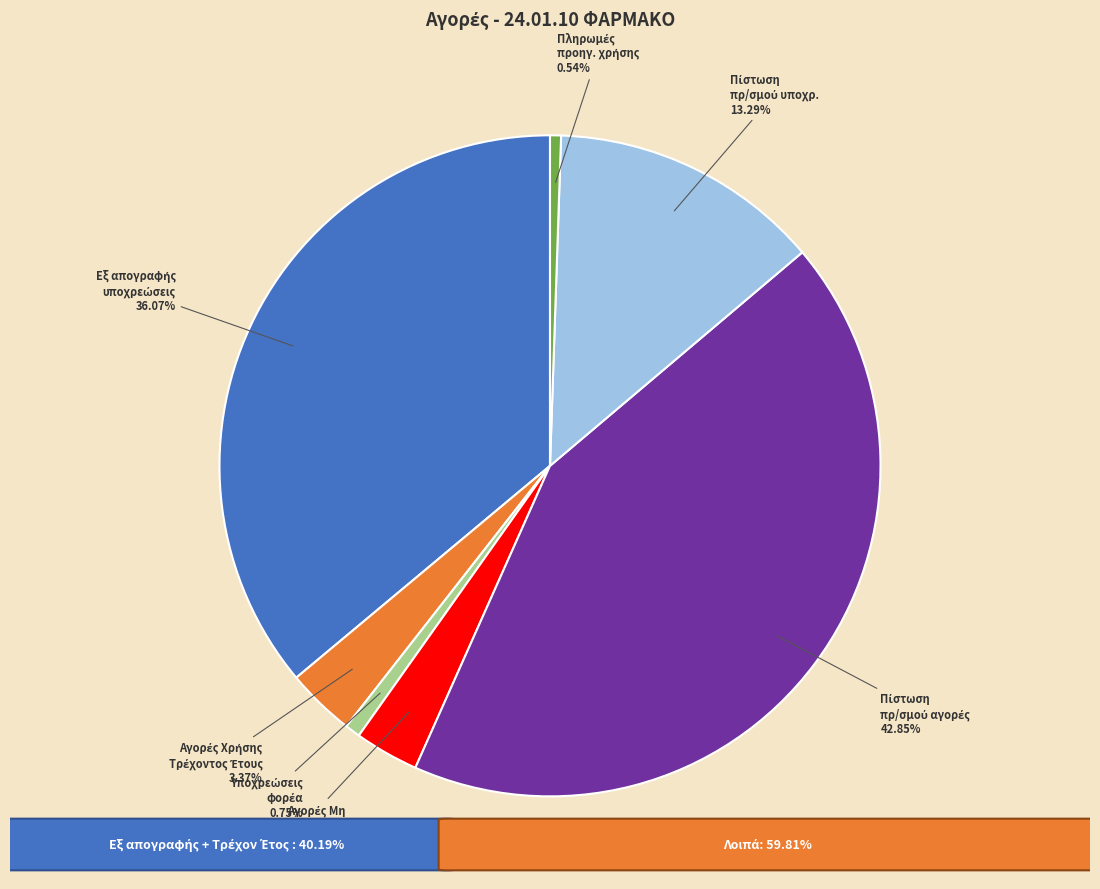

Is there any slice that represents more than half of the pie?

No